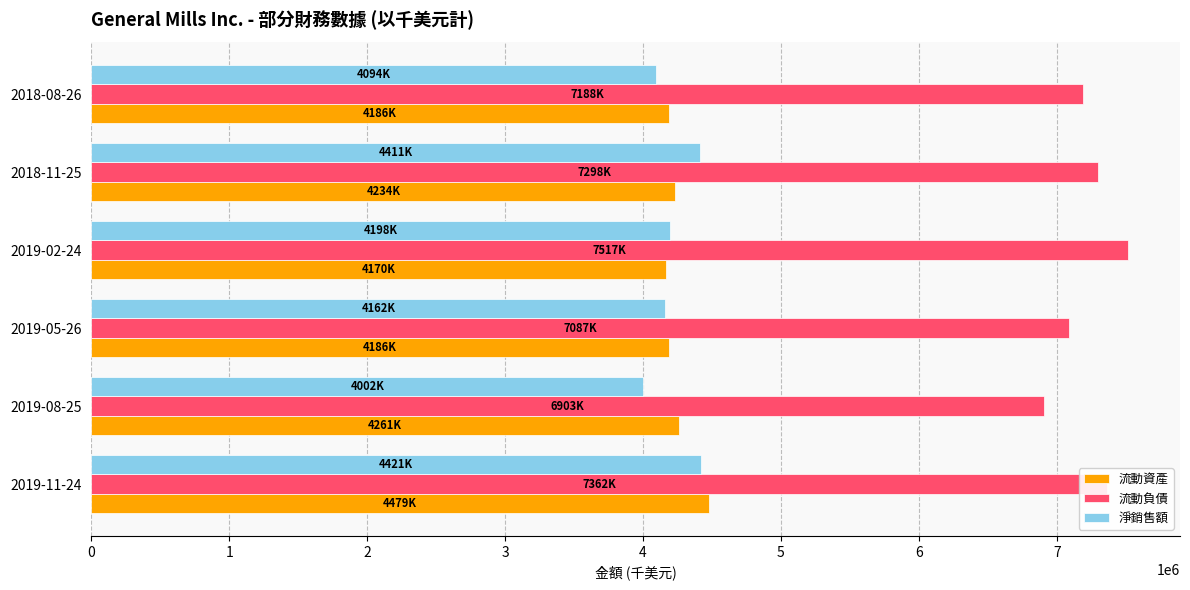

The value of 流動負債 at 2019-11-24 is 7362300. True or false?

True